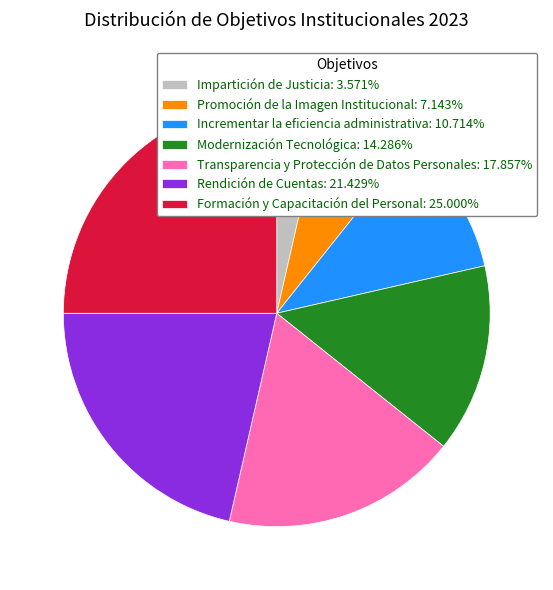

Does Incrementar la eficiencia administrativa account for over 50% of the chart?

No